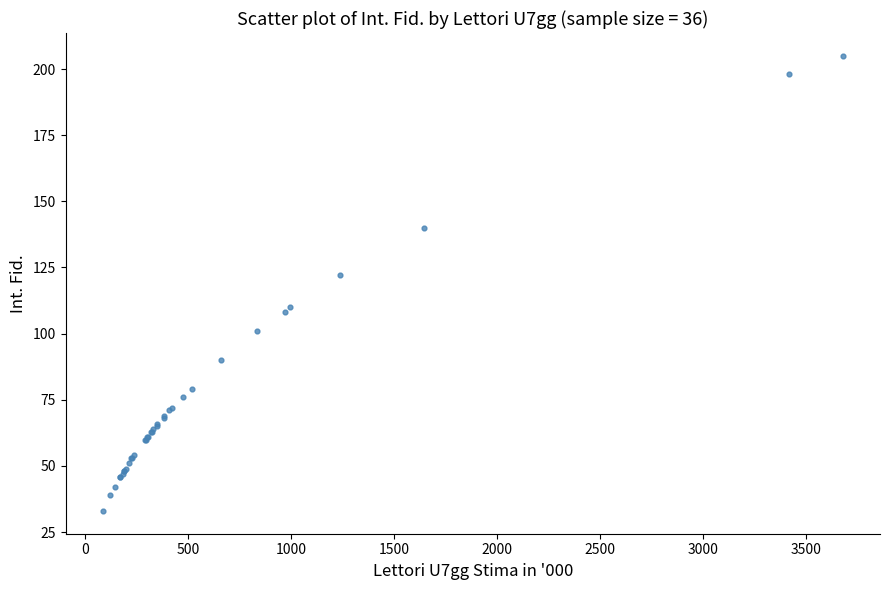

What Y value in the scatter plot is closest to 119?

122